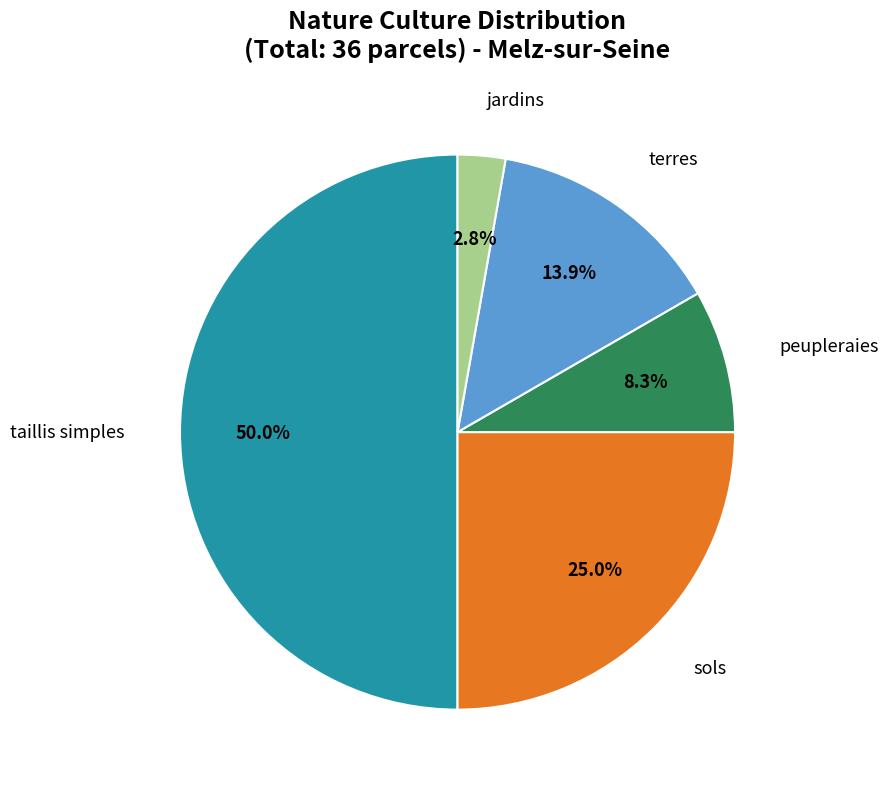

The jardins slice represents 3% of the pie. True or false?

True